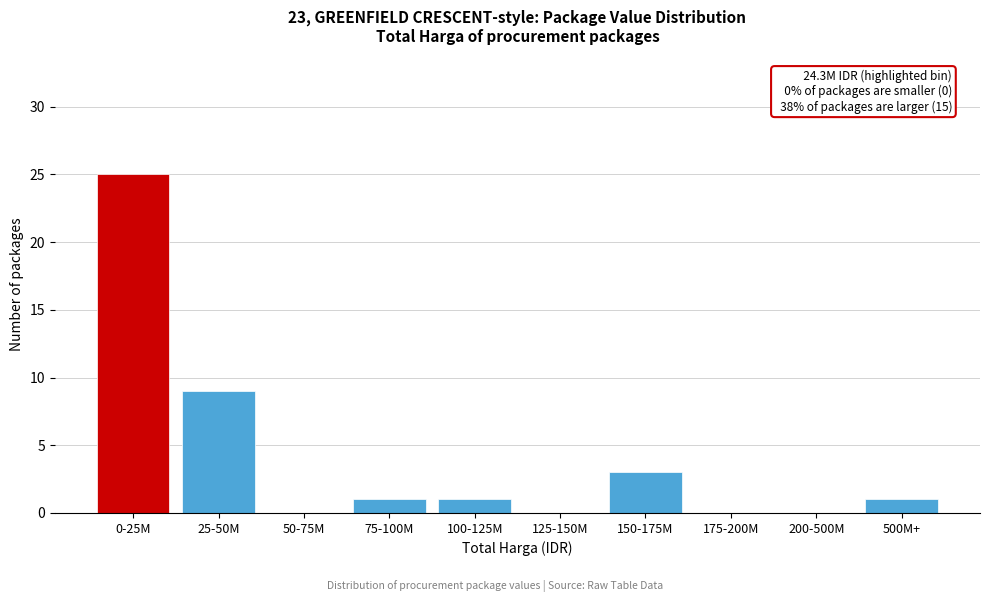

Reading right to left, what are all the values shown in this chart?

500M+=1	200-500M=0	175-200M=0	150-175M=3	125-150M=0	100-125M=1	75-100M=1	50-75M=0	25-50M=9	0-25M=25